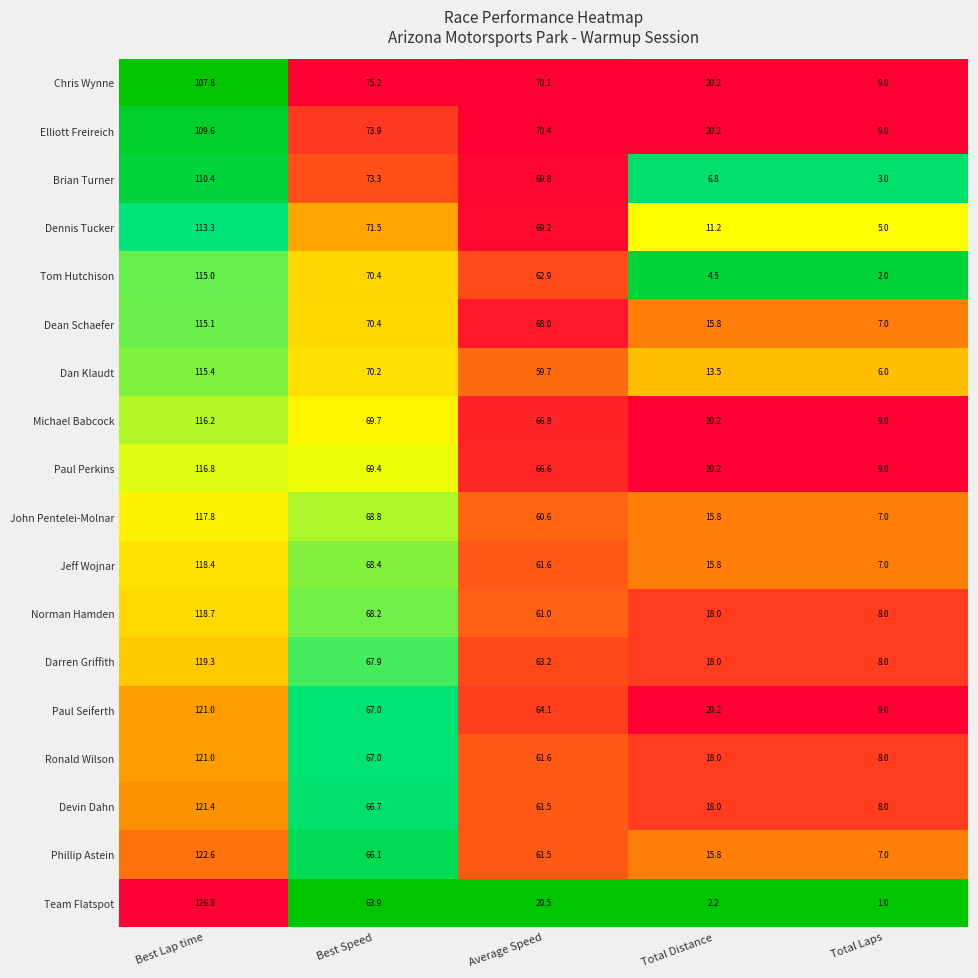

Rank the categories by Chris Wynne value from highest to lowest.

Best Lap time, Best Speed, Average Speed, Total Distance, Total Laps